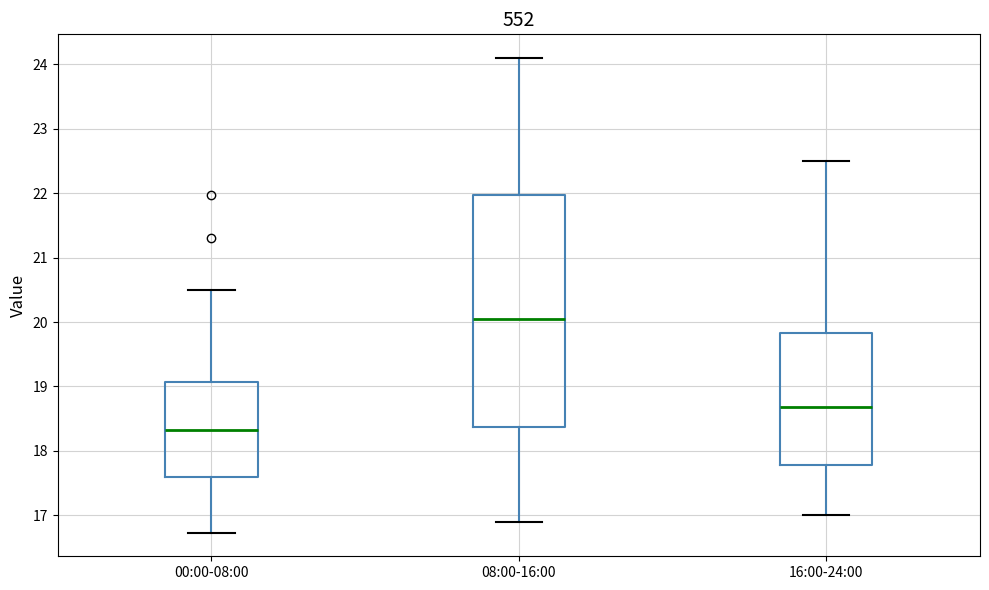

Reading left to right, transcribe this box plot: for each box, give where its median line is, the range the box spans, and where its two whiskers end, as read against the y-axis. The values are not printed on the chart, so give them approximately, as read against the axis.

00:00-08:00: median 18.3, box 17.6 to 19.1, whiskers 16.7 to 20.5
08:00-16:00: median 20.1, box 18.4 to 22.0, whiskers 16.9 to 24.1
16:00-24:00: median 18.7, box 17.8 to 19.8, whiskers 17.0 to 22.5